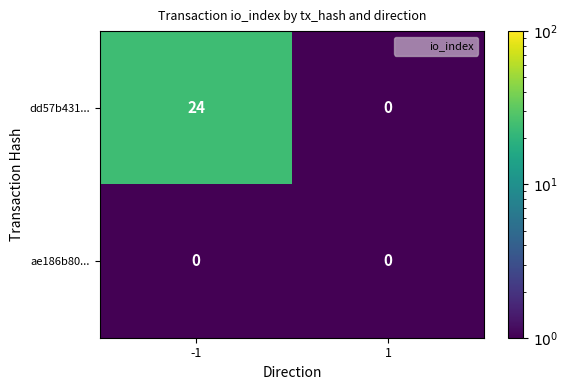

Between -1 and 1, which series saw the biggest shift?

dd57b431...